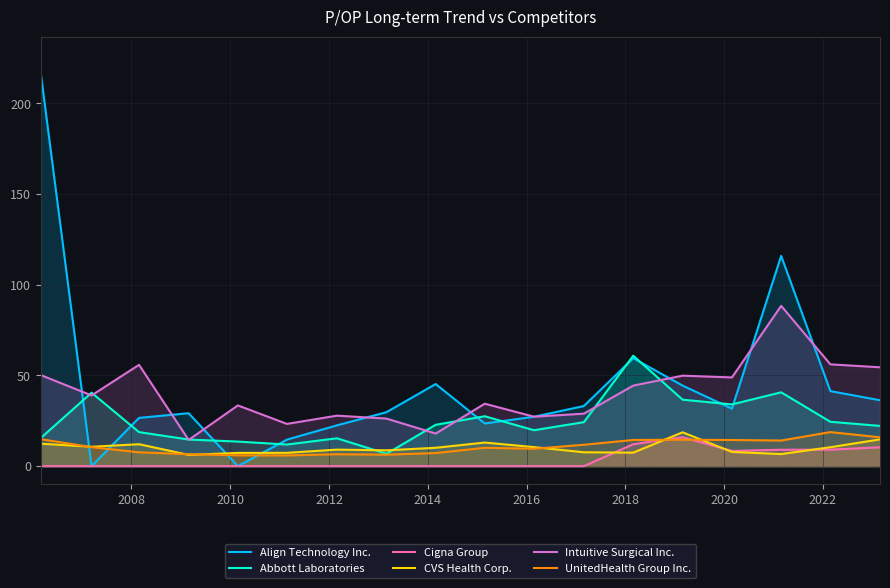

How many intersections are there between CVS Health Corp. and Align Technology Inc.?

4